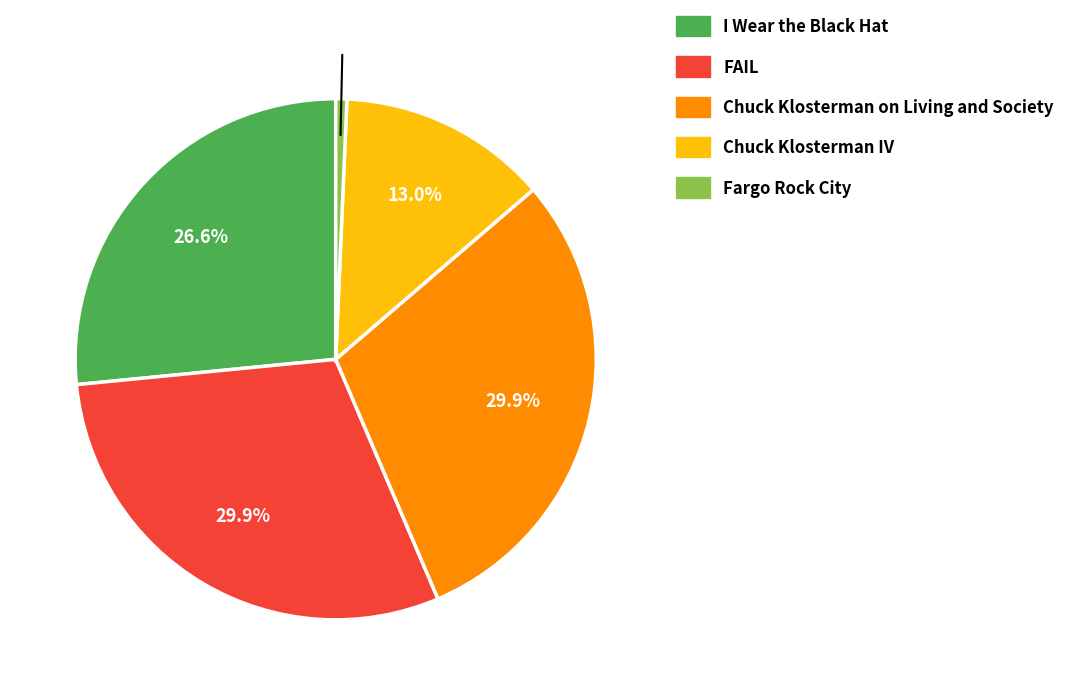

To the nearest percent, what is the combined percentage of Fargo Rock City and Chuck Klosterman IV?

14%